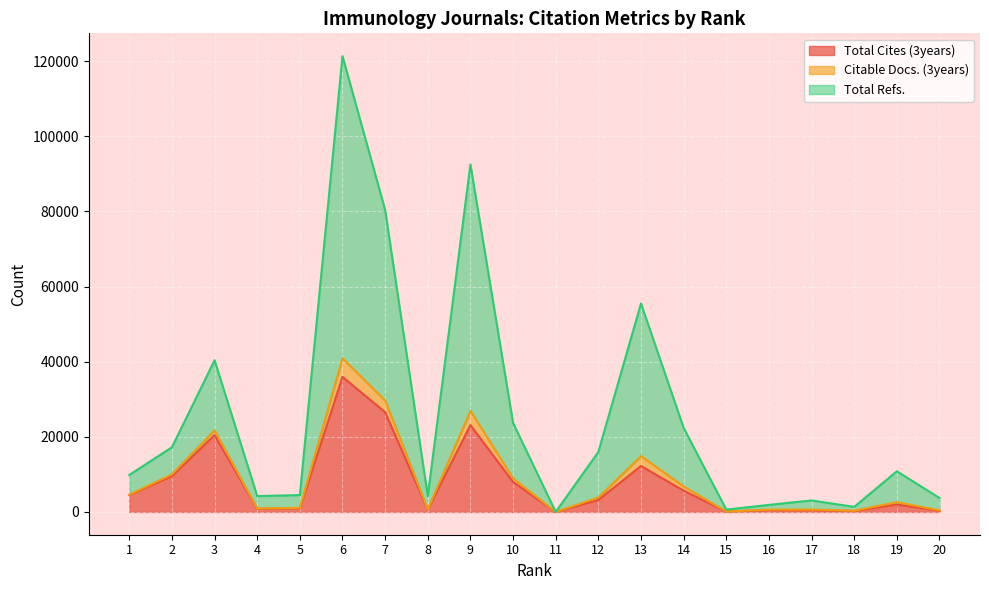

Is it true that Total Cites (3years) equals 1771 at 14?

False